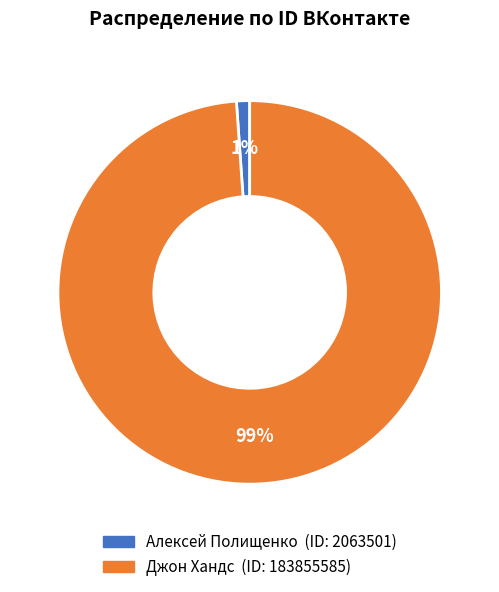

Rank the categories by value from lowest to highest.

Алексей Полищенко, Джон Хандс